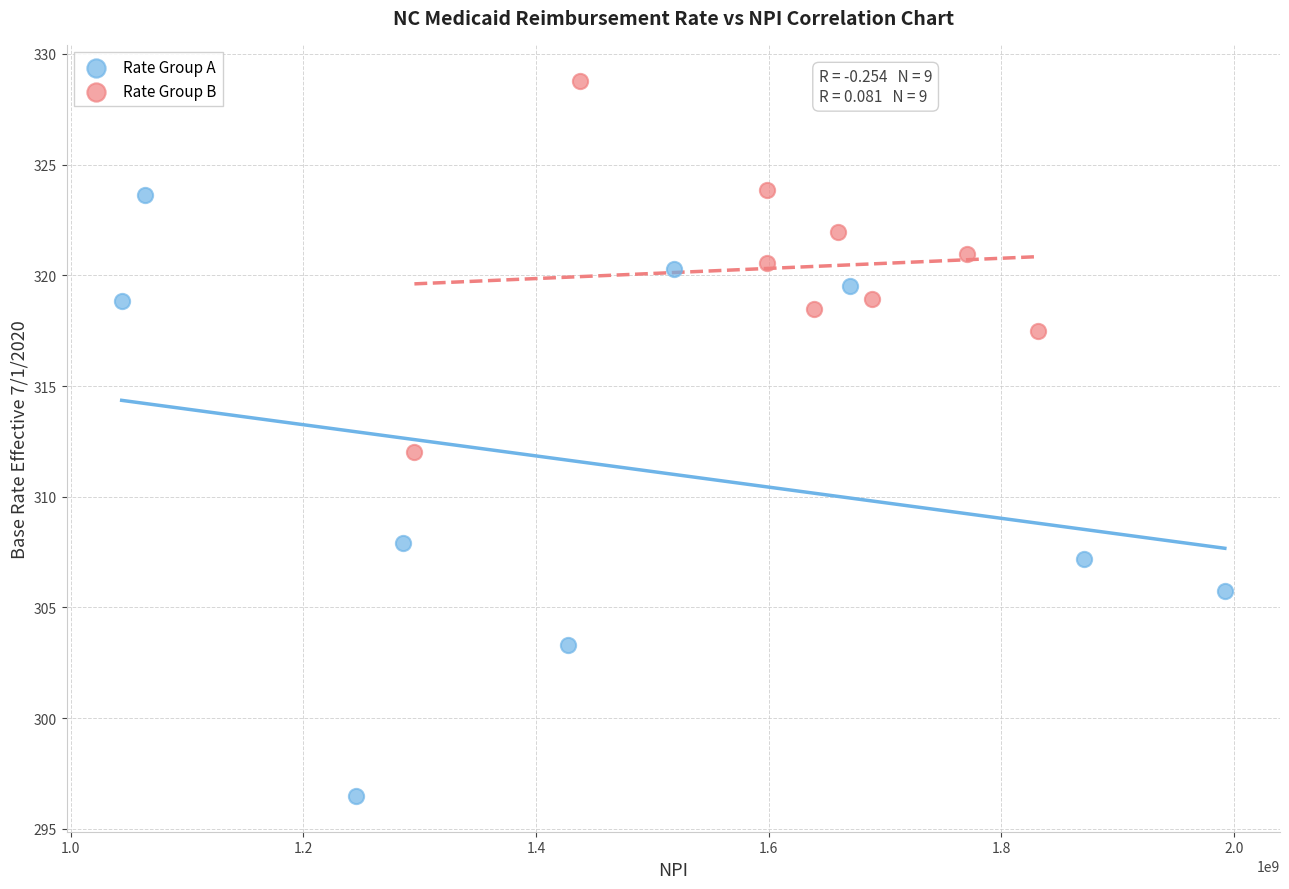

Which series reaches the maximum Y coordinate?

Rate Group B